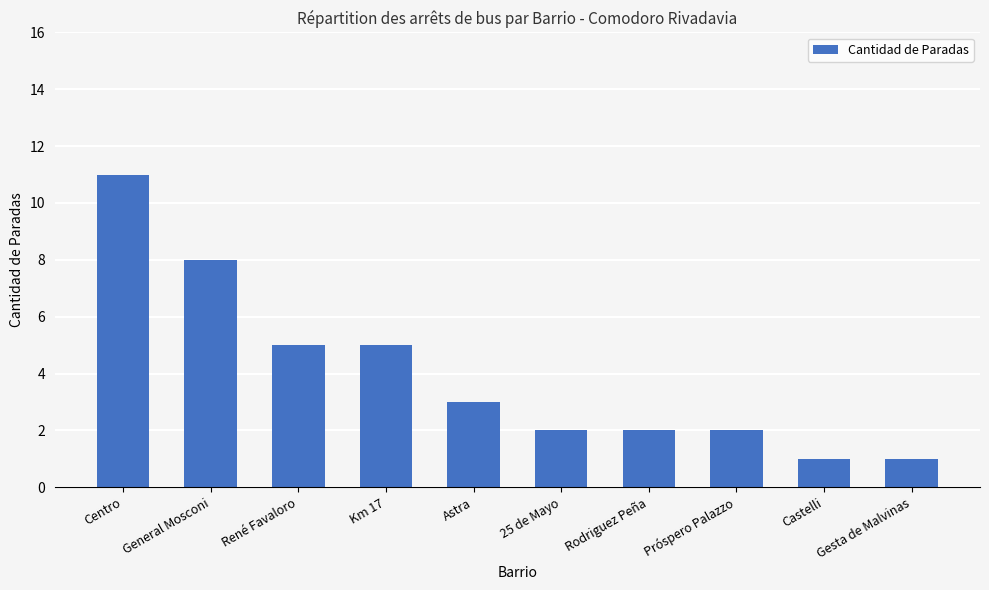

What is the label of the 2nd bar from the right?

Castelli